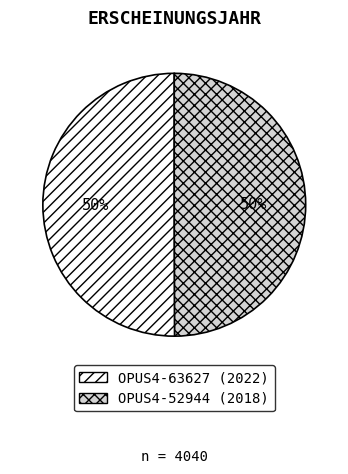

True or false: OPUS4-52944 (2018) accounts for 50% of the total.

True